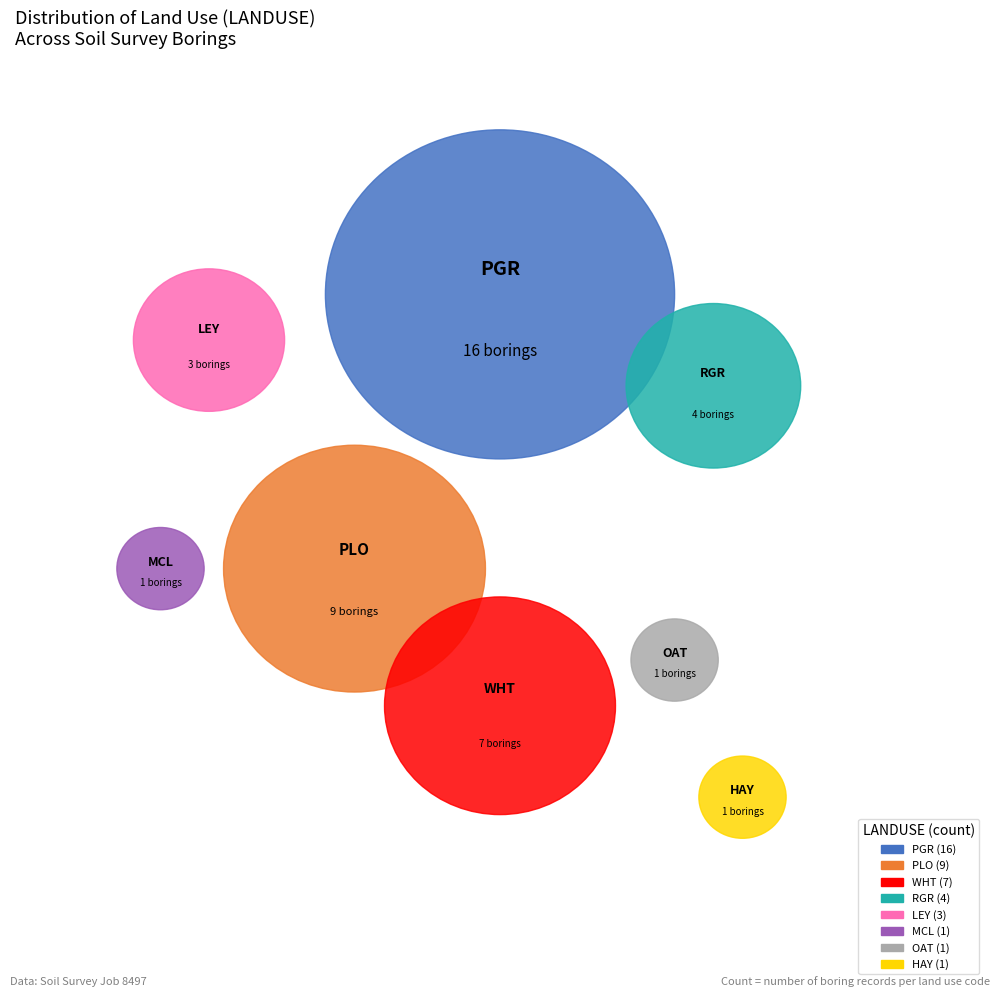

How many slices are in this pie chart?

8